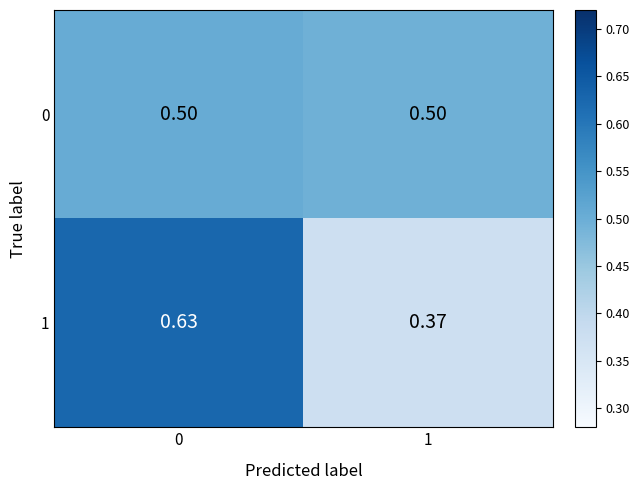

Is the value of 0 at 1 greater than the value of 1 at 0?

No